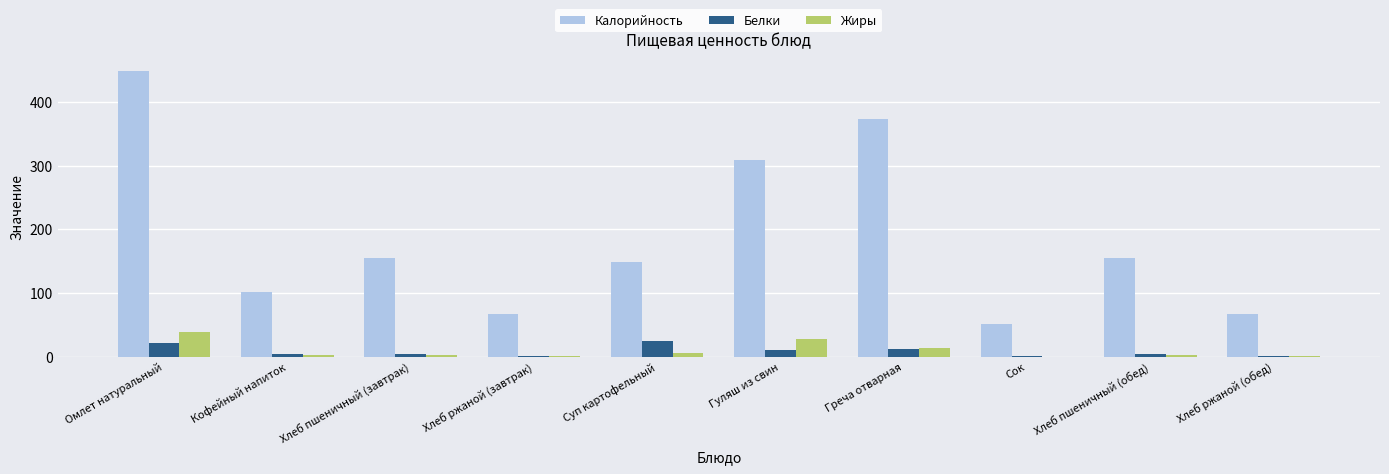

At which category is the sum across all series the highest?

Омлет натуральный